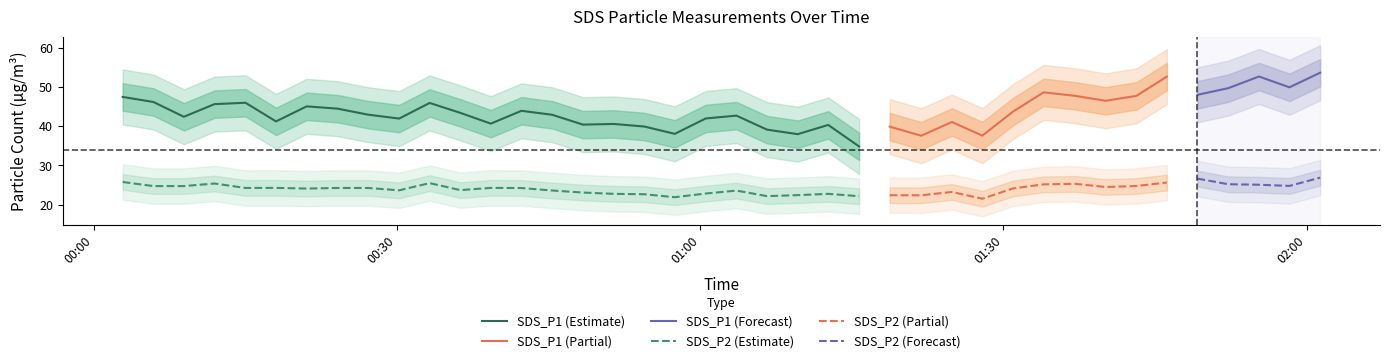

What is the difference between the SDS_P1 values at 14 and 21?

3.8